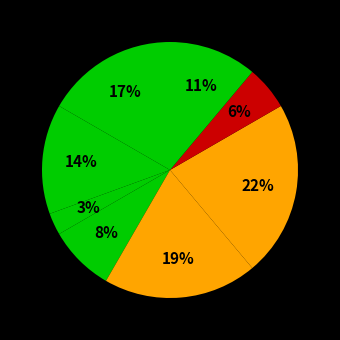

Count the number of slices in the pie.

8